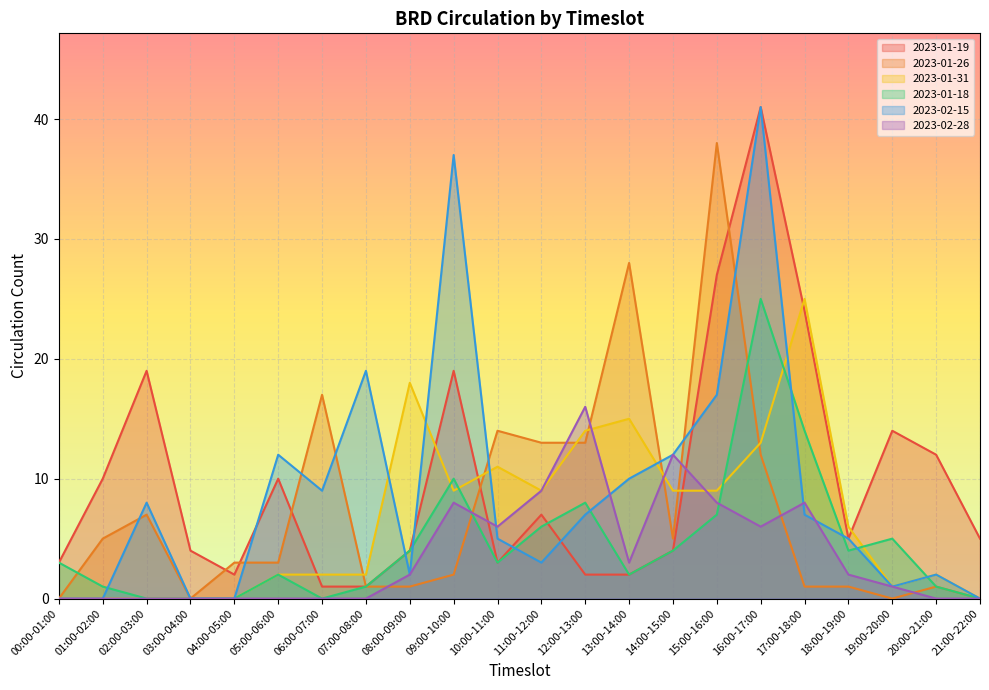

What is the label of the 22nd point from the right?

00:00-01:00